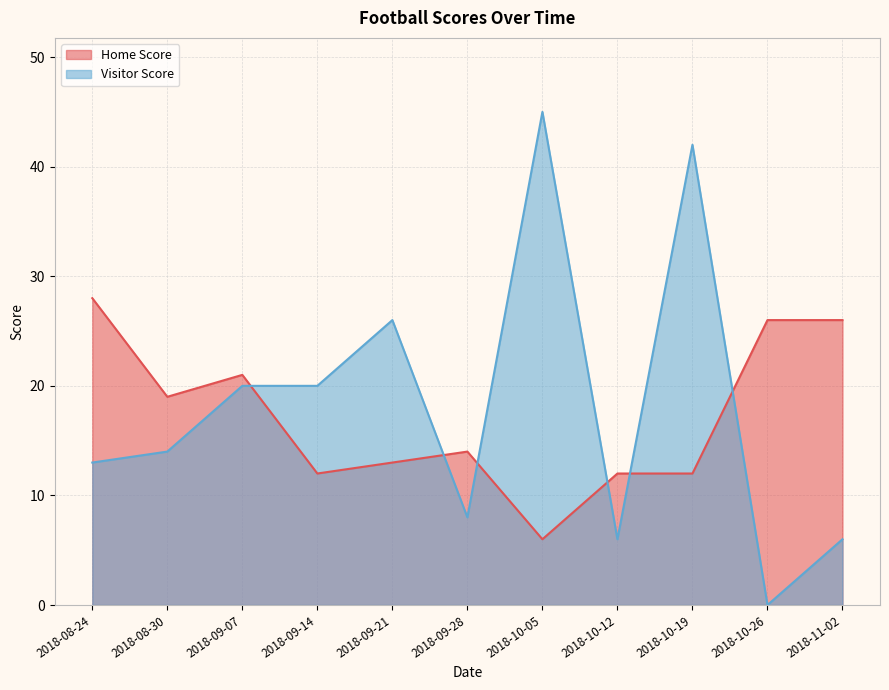

The value of Visitor Score at 2018-09-21 is 26. True or false?

True